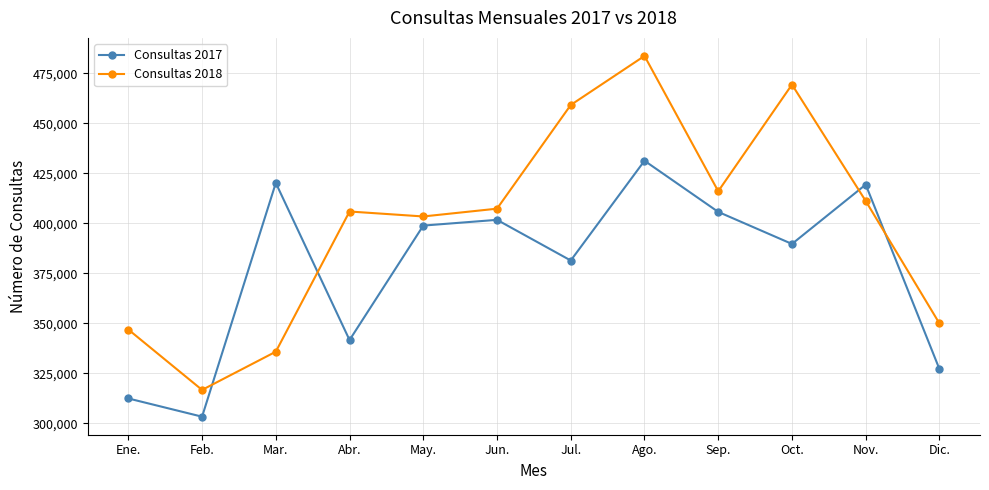

At Dic., list the series in order from largest to smallest.

Consultas 2018, Consultas 2017